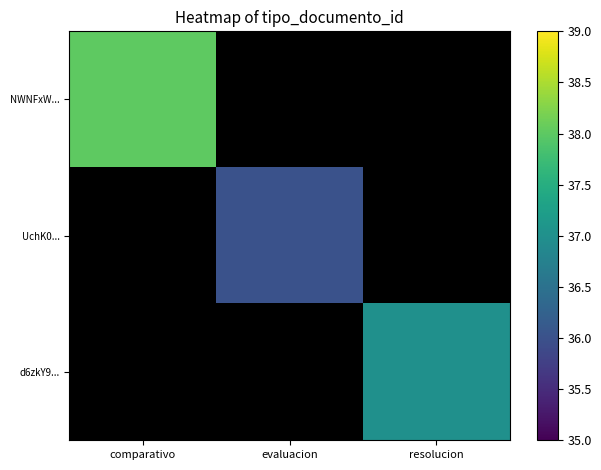

Which category has the highest value in the UchK0... series?

comparativo